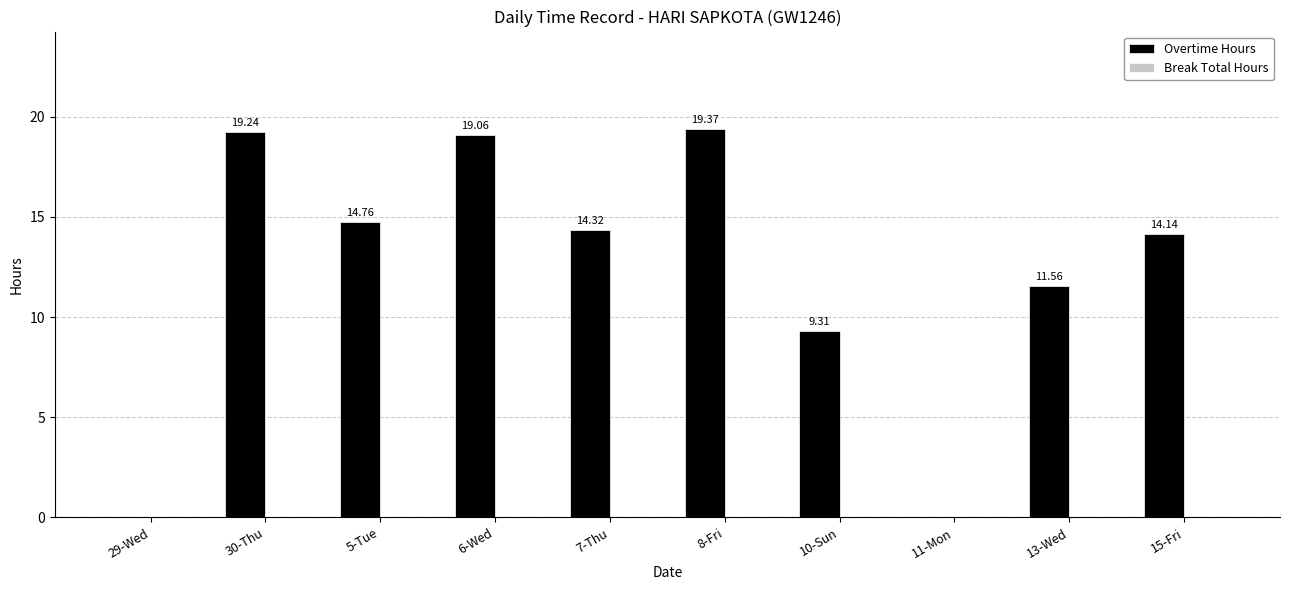

What is the sum of the values at 11-Mon and 6-Wed?

19.1